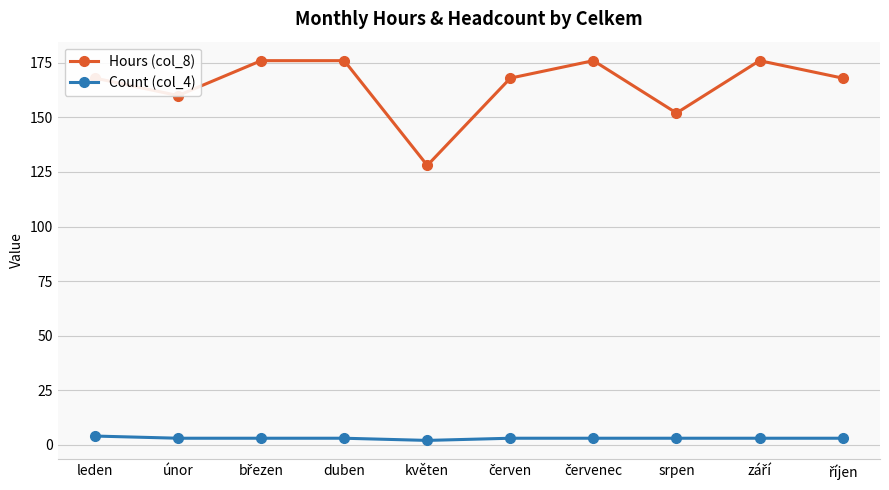

Which series has the largest range (max minus min)?

Hours (col_8)